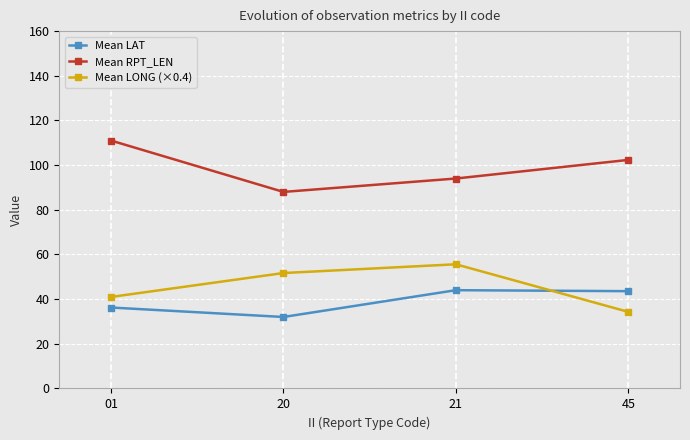

Is the value of Mean RPT_LEN at 21 greater than the value of Mean LAT at 01?

Yes